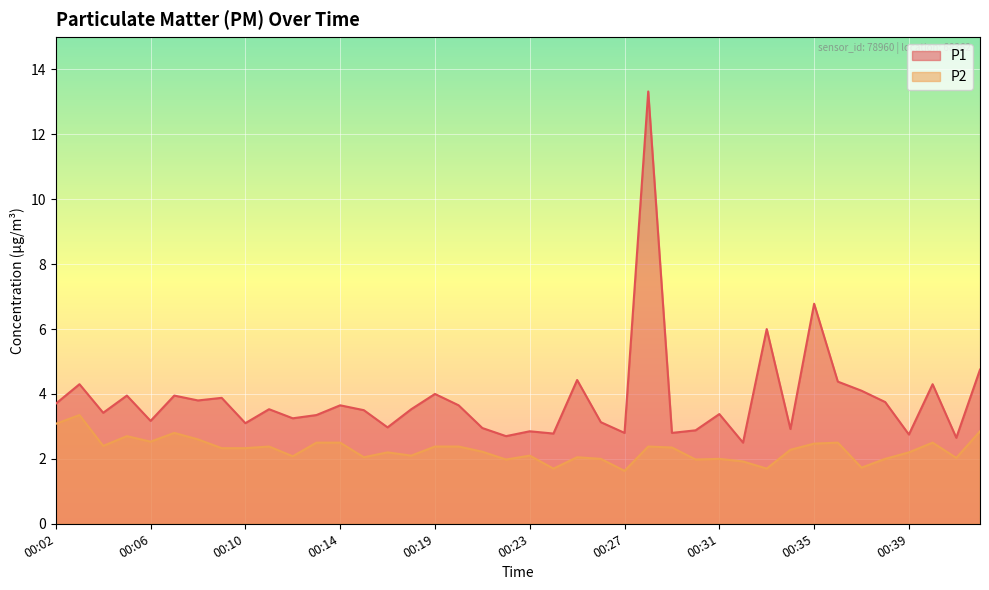

Read the P1 value at 00:42.

4.8